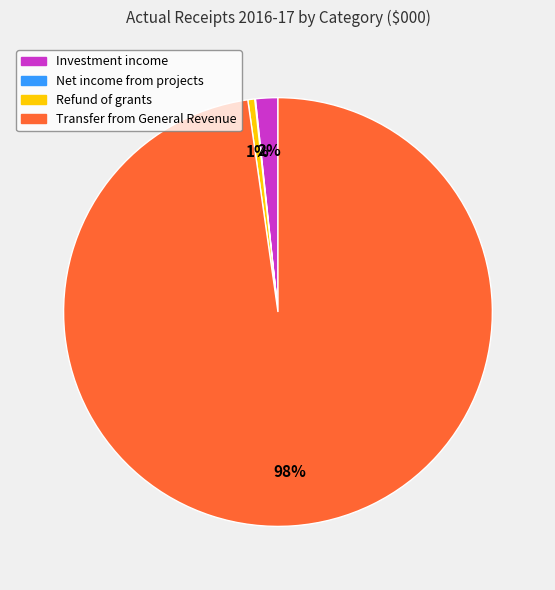

To the nearest percent, what is the average slice percentage?

25%